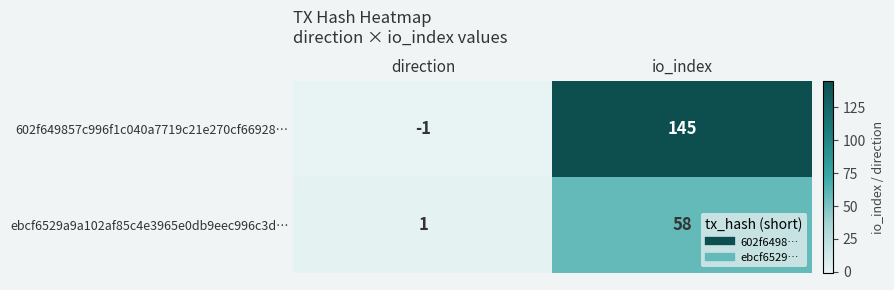

List the series in order of their overall mean, highest first.

602f649857c996f1c040a7719c21e270cf66928…, ebcf6529a9a102af85c4e3965e0db9eec996c3d…